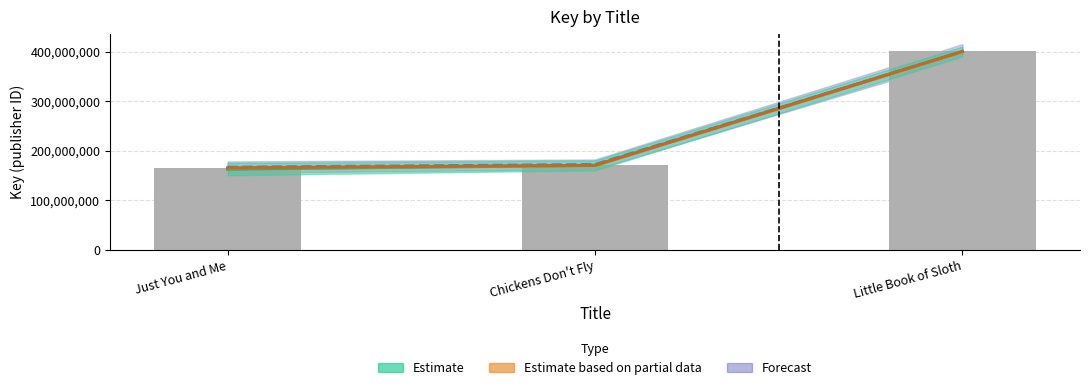

Which label corresponds to the smallest value in the chart?

Just You and Me